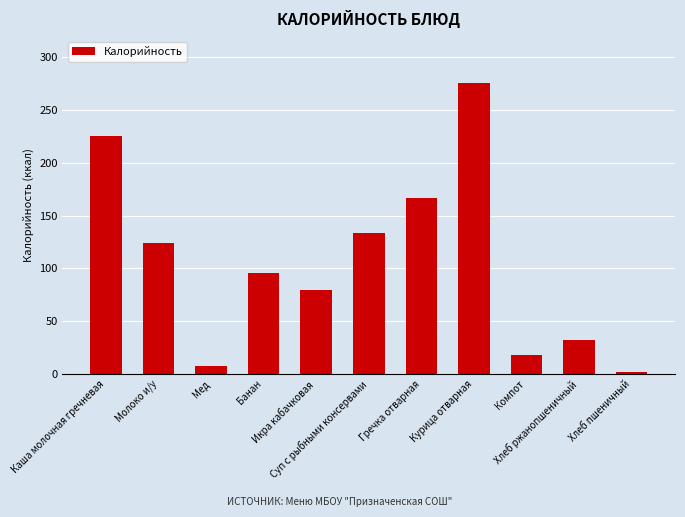

What is the average value?

105.5